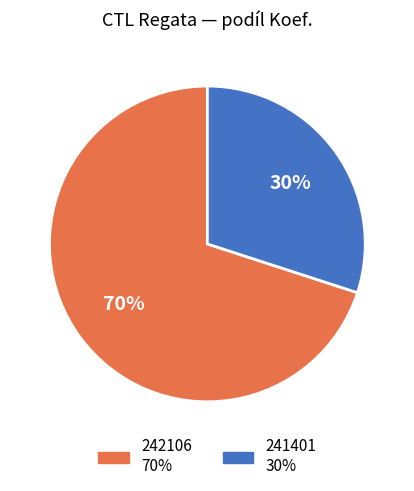

To the nearest percent, what percentage of the pie is 241401?

30%